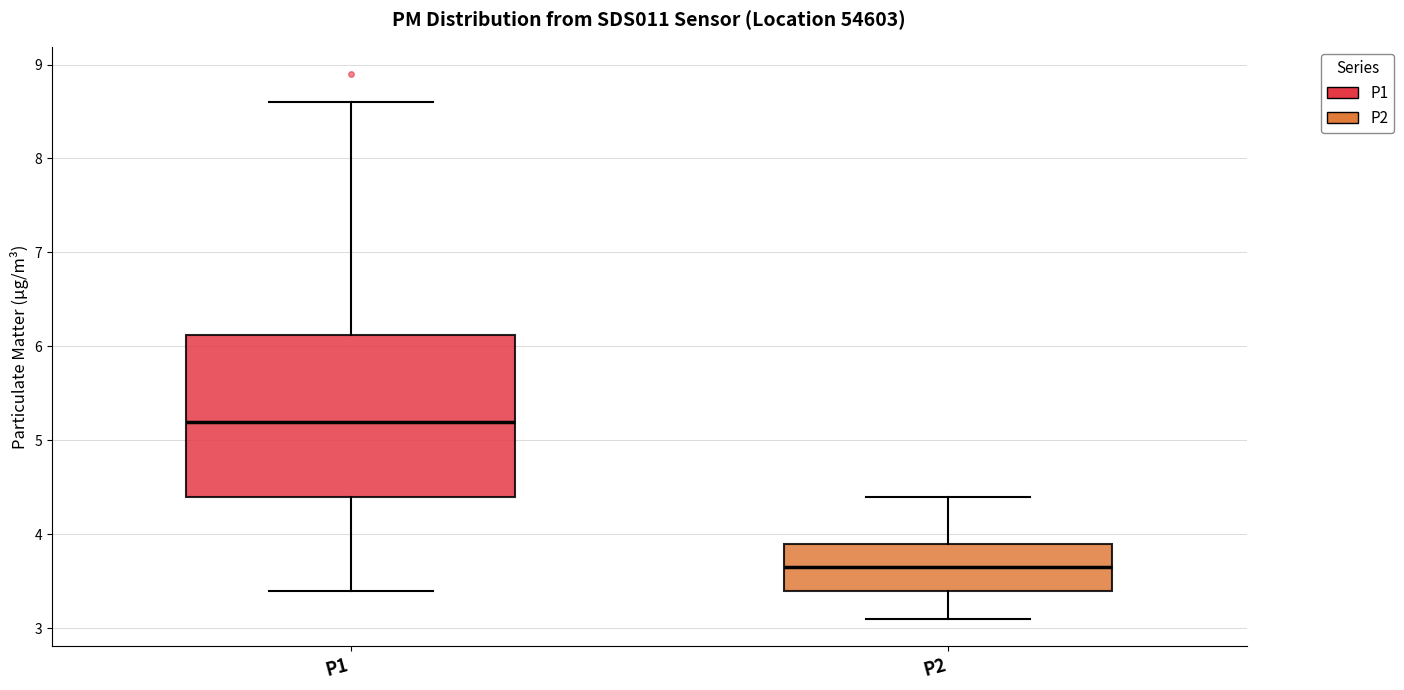

Reading left to right, read every box against the y-axis: the position of its median line, the range the box covers, and the ends of its whiskers. The values are not printed on the chart, so give them approximately, as read against the axis.

P1: median 5.2, box 4.4 to 6.1, whiskers 3.4 to 8.6
P2: median 3.7, box 3.4 to 3.9, whiskers 3.1 to 4.4